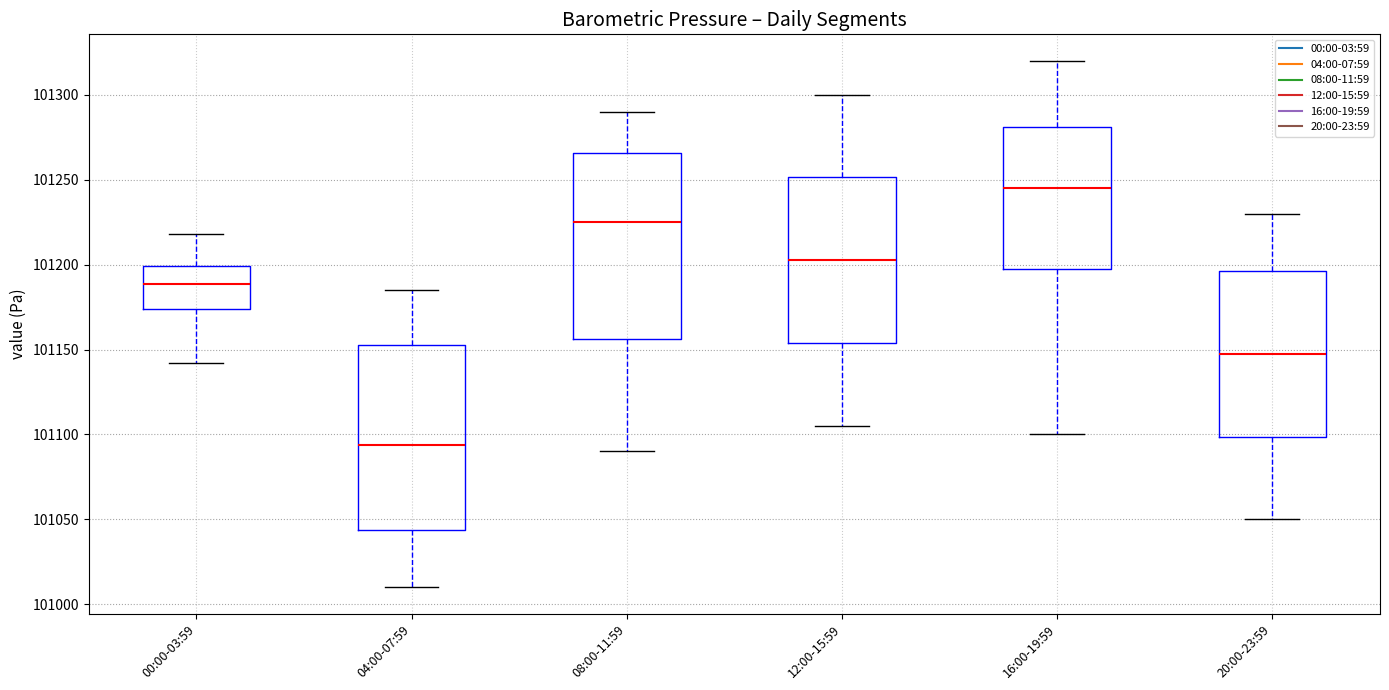

Which box has the highest median line?

16:00-19:59